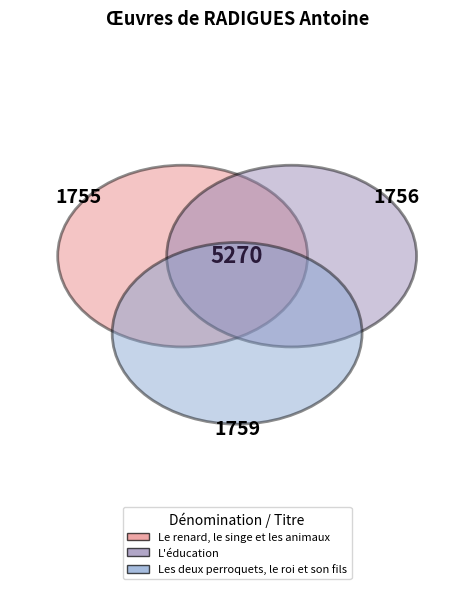

How many segments does this pie chart have?

3